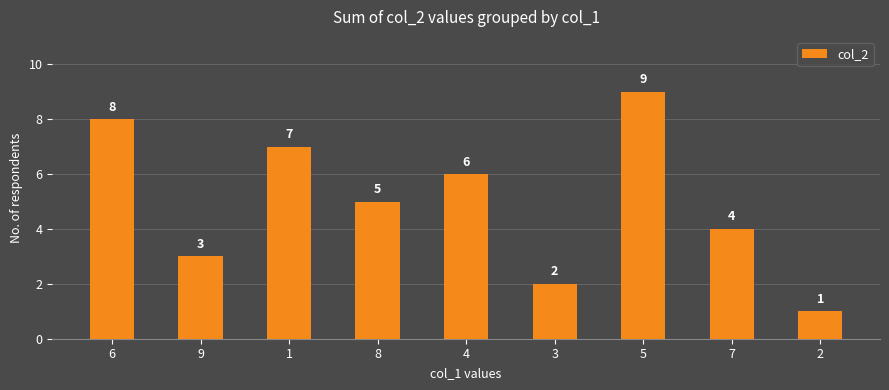

Read the value at 3.

2